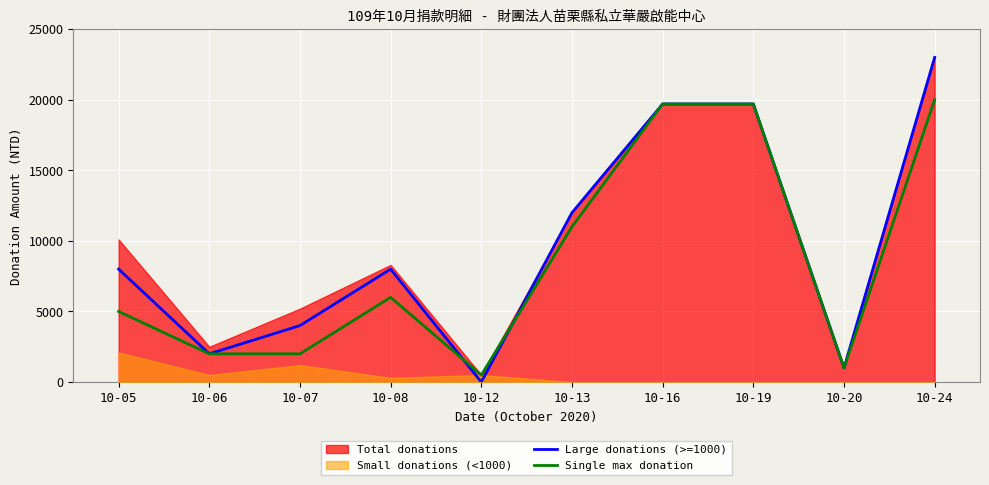

List the labels in order of Single max donation value, largest first.

10-24, 10-16, 10-19, 10-13, 10-08, 10-05, 10-06, 10-07, 10-20, 10-12